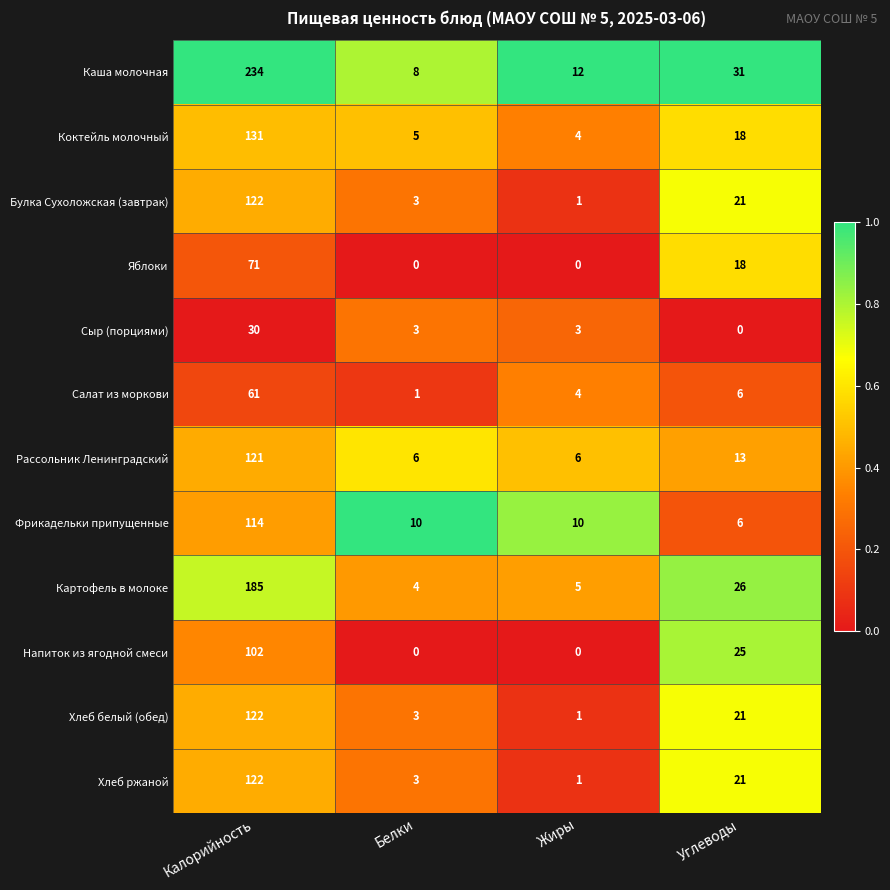

Rank the categories by Коктейль молочный value from lowest to highest.

Жиры, Белки, Углеводы, Калорийность